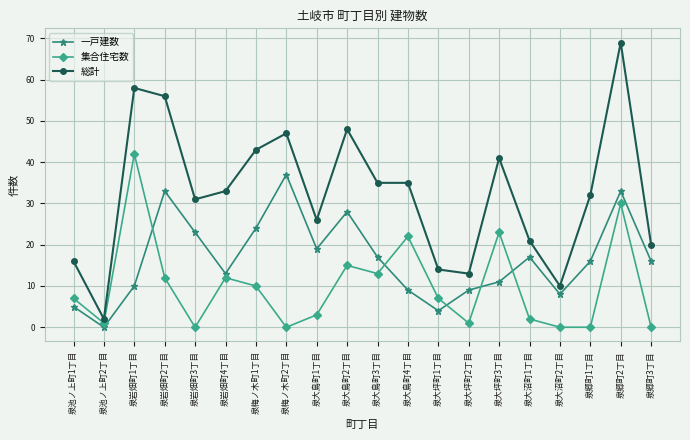

True or false: 一戸建数 has a value of 4 at 泉大坪町1丁目.

True